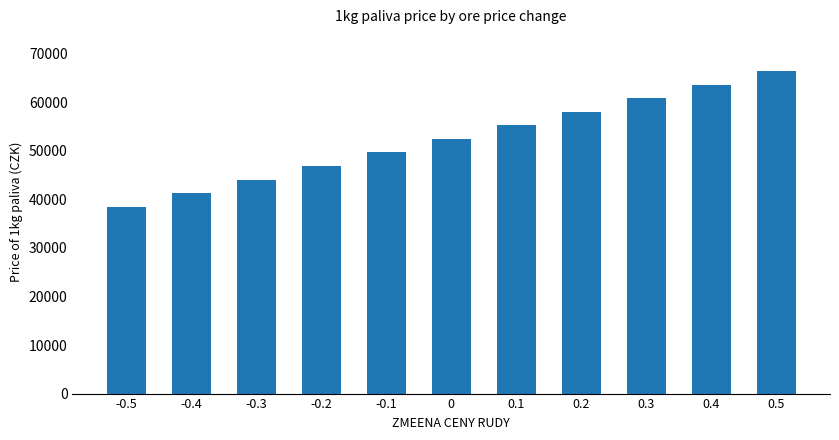

What is the sum of all values?

576925.7